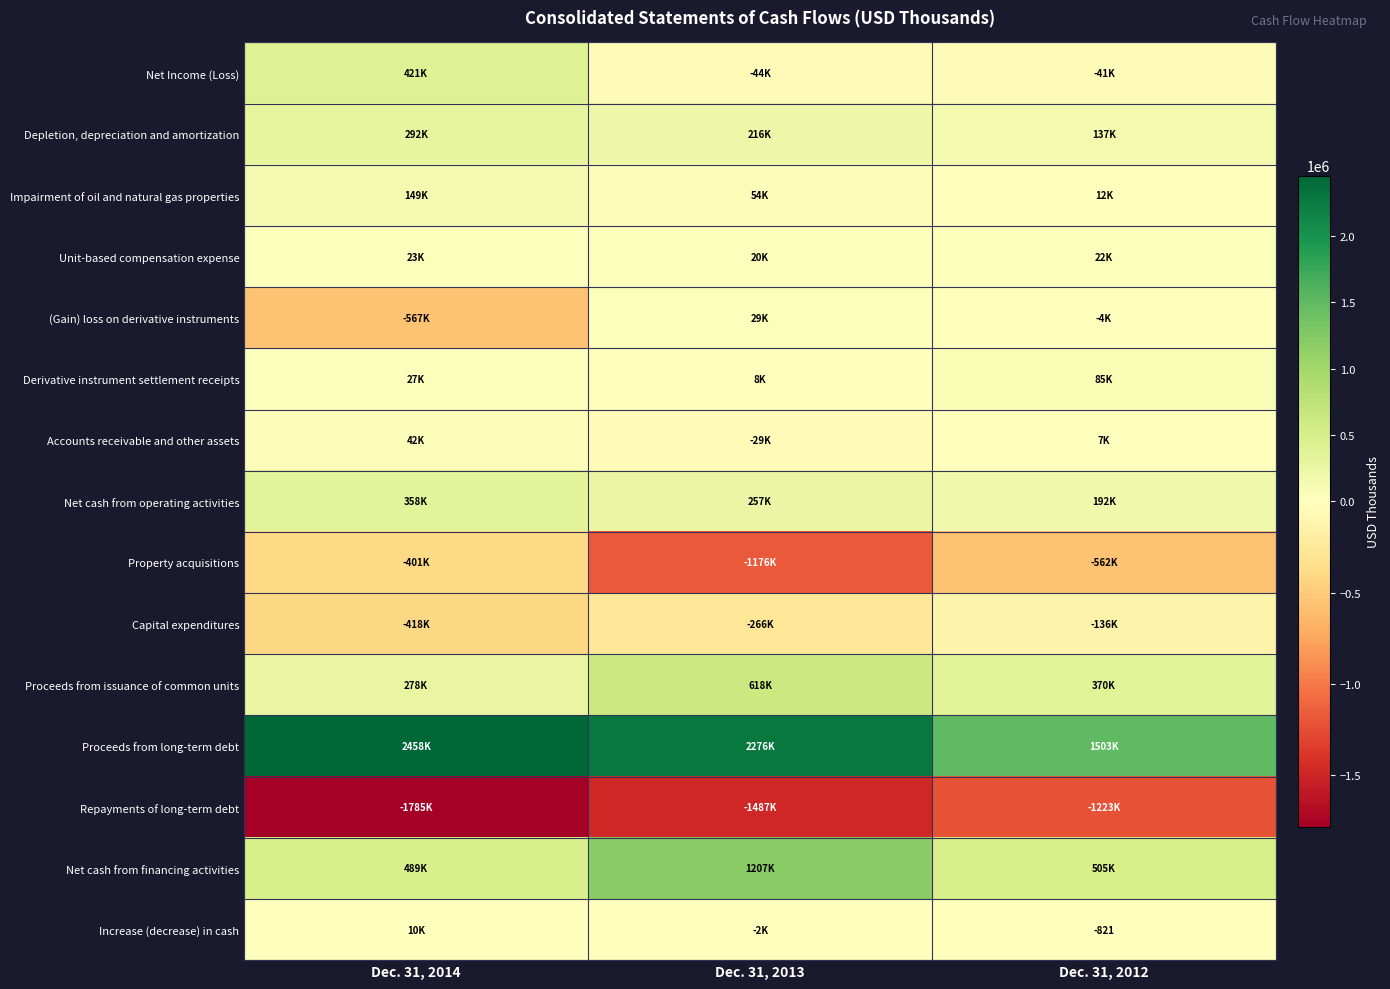

How many Increase (decrease) in cash values are between -2049 and 10170?

3